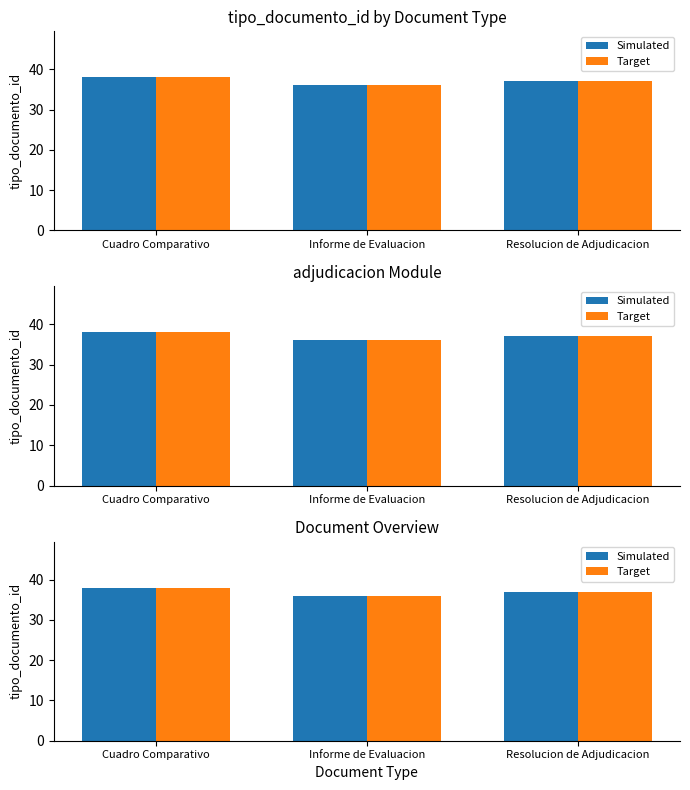

What is the difference between the maximum and minimum values in the Simulated series?

2